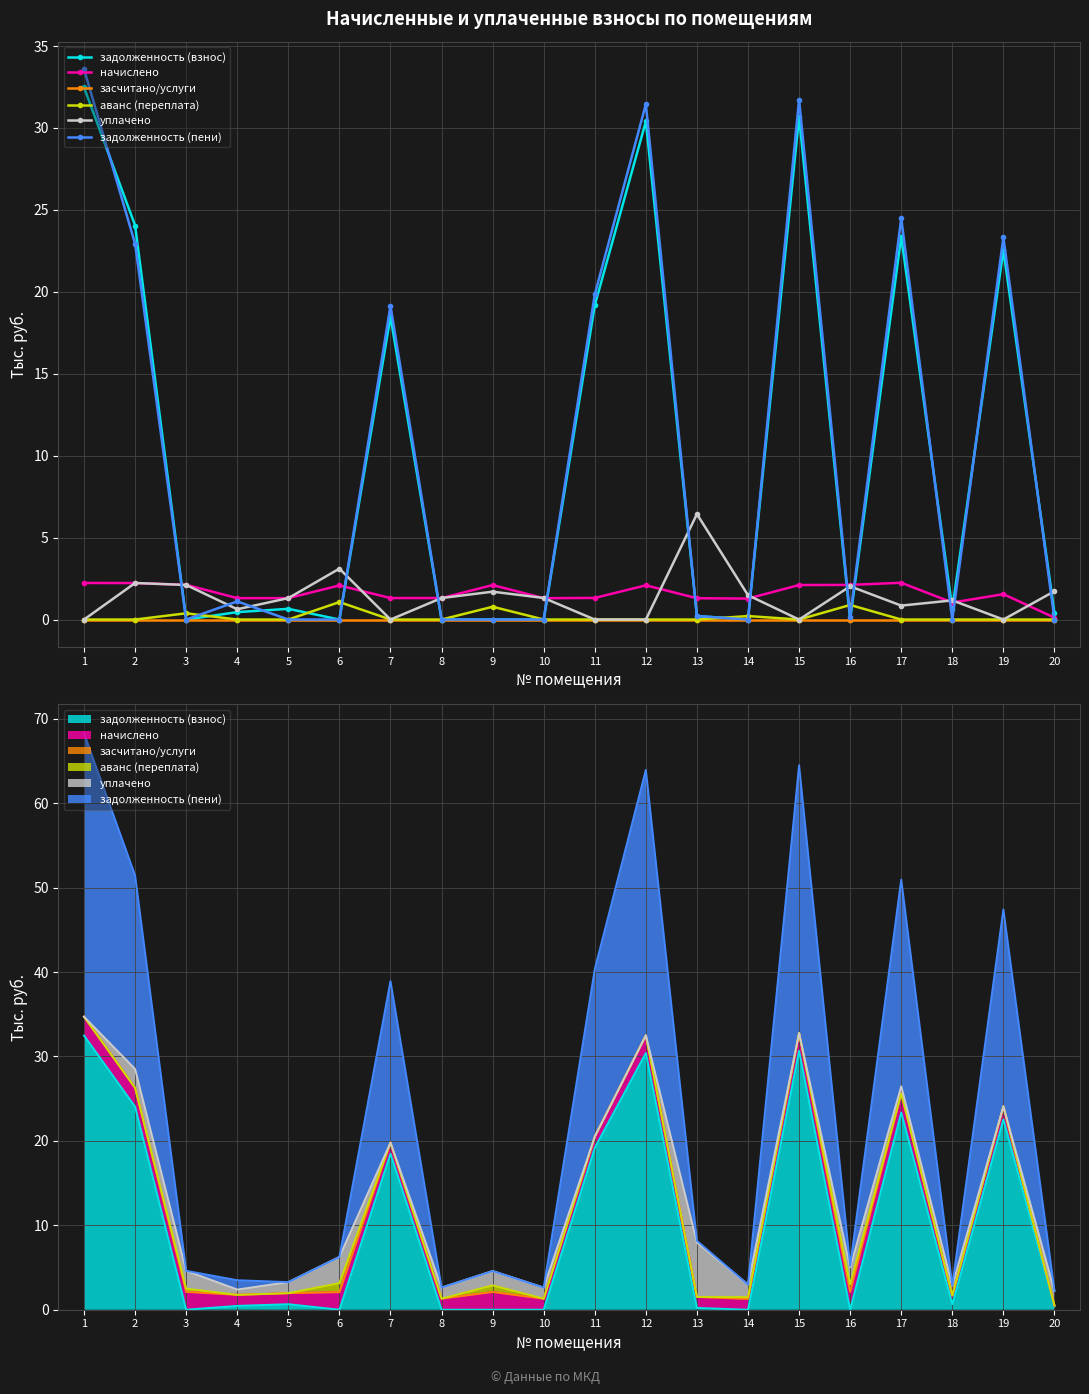

What is the difference between the начислено values at 4 and 12?

0.8